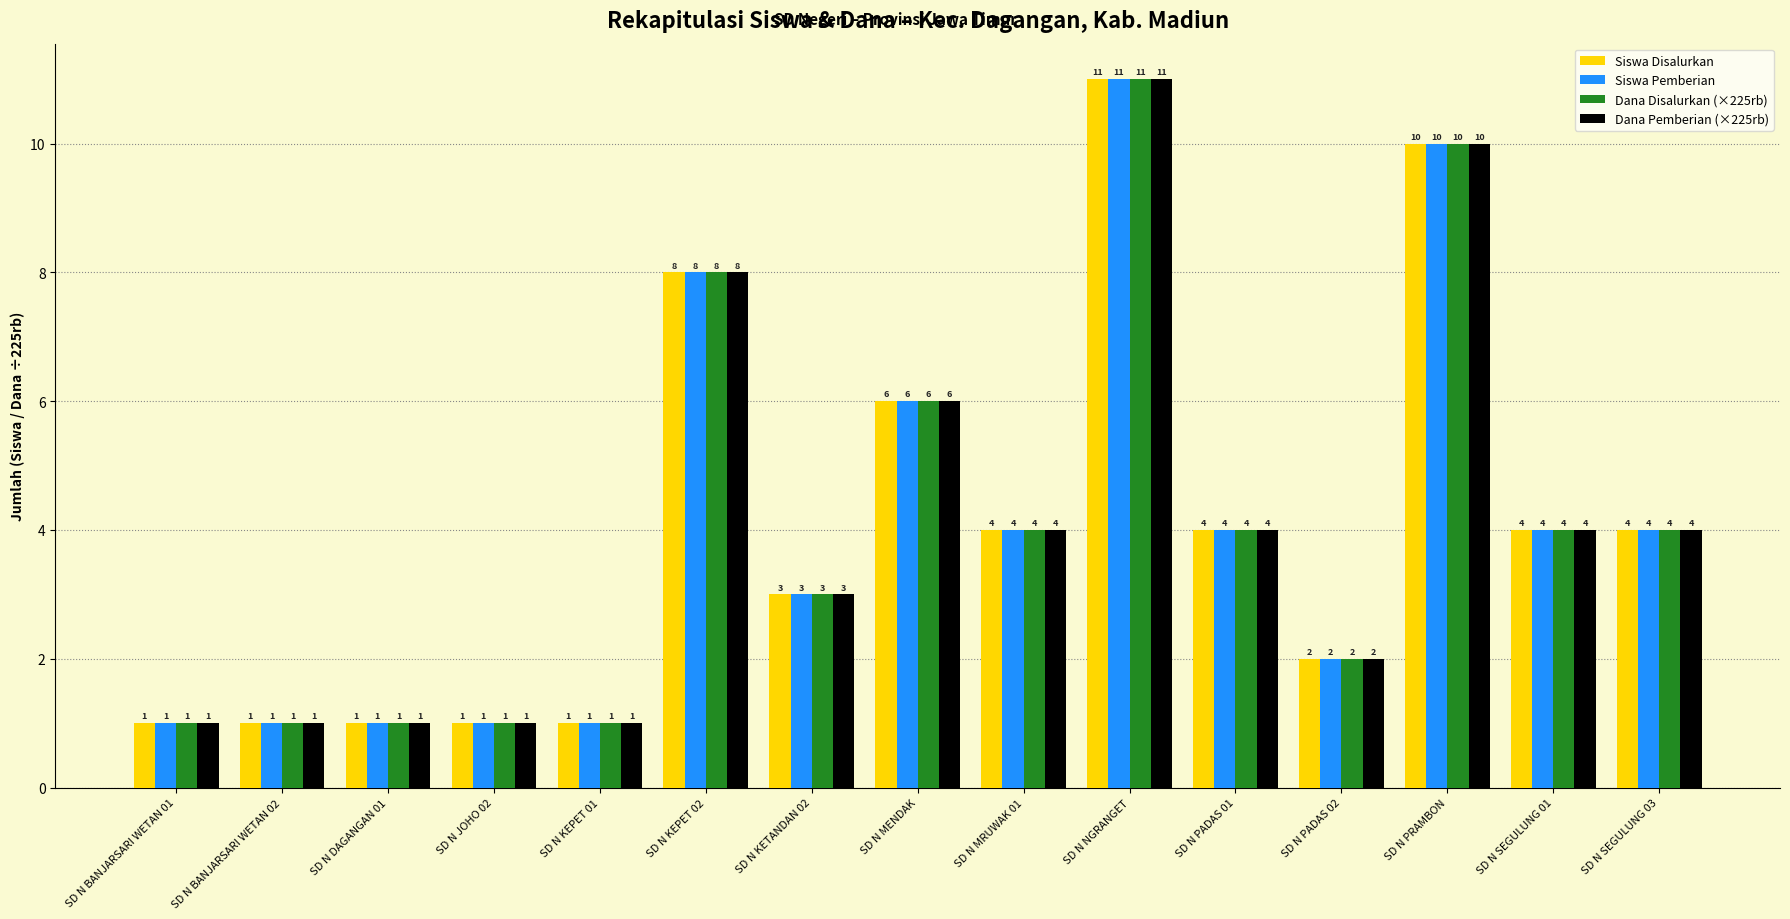

What is the label of the 4th bar from the left?

SD N JOHO 02